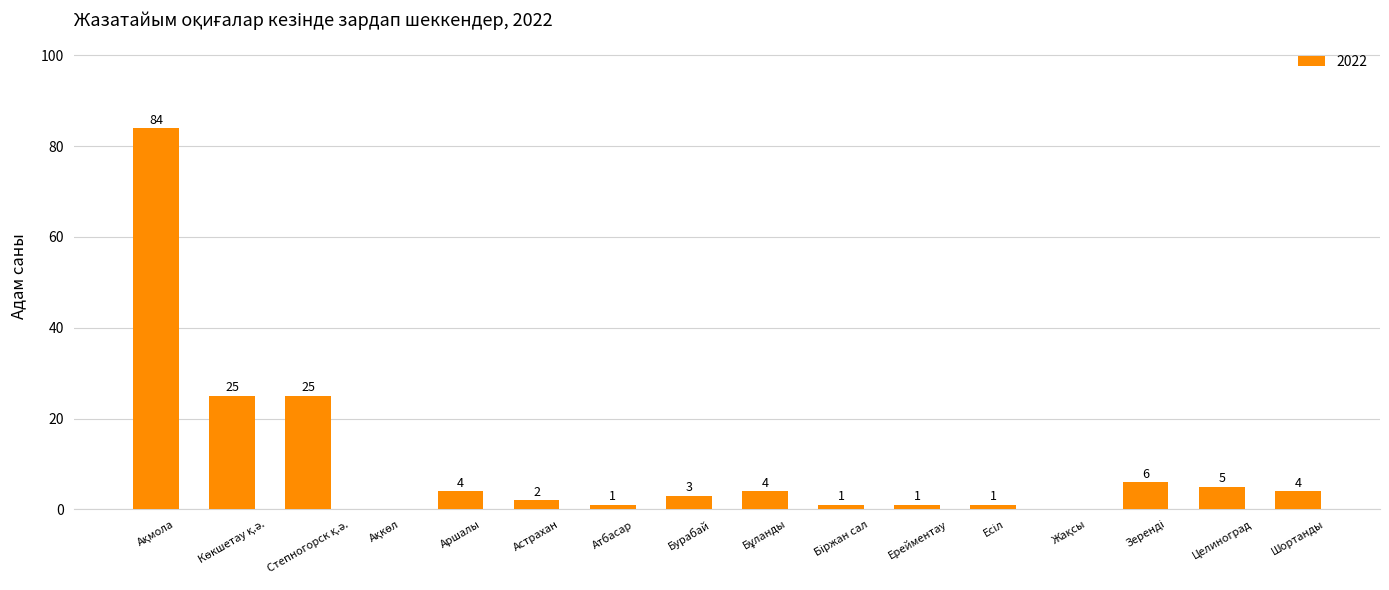

Is it true that the value at Шортанды is 4?

True